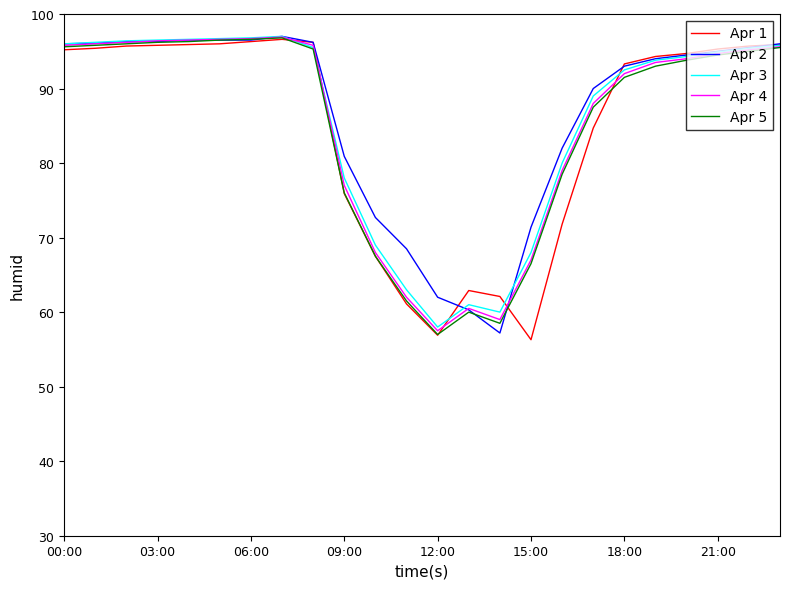

What is the greatest value displayed?

97.0